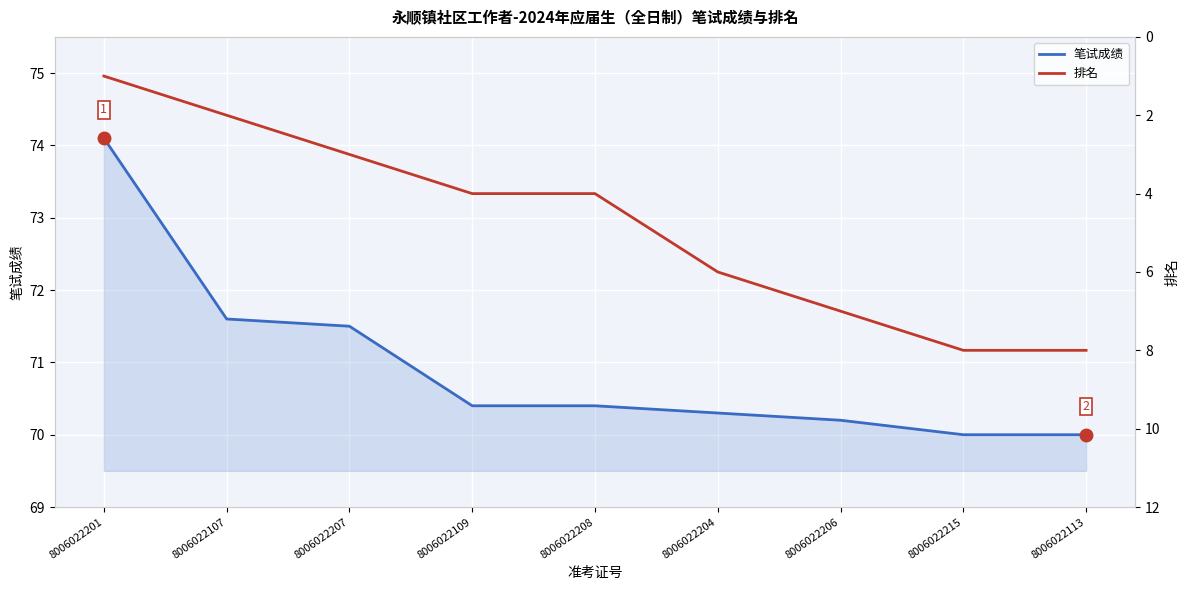

At which label does 排名 reach its peak?

8006022215